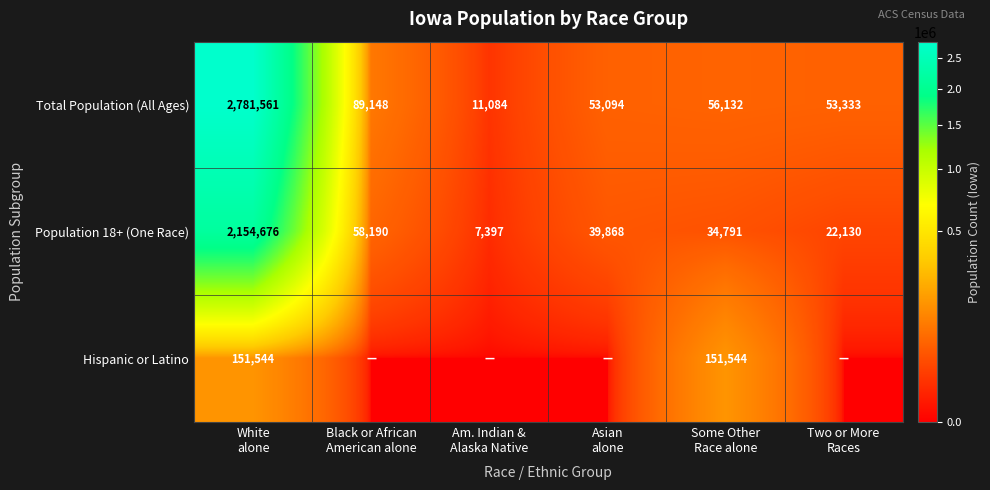

What is the average value of the Population 18+ (One Race) series?

386175